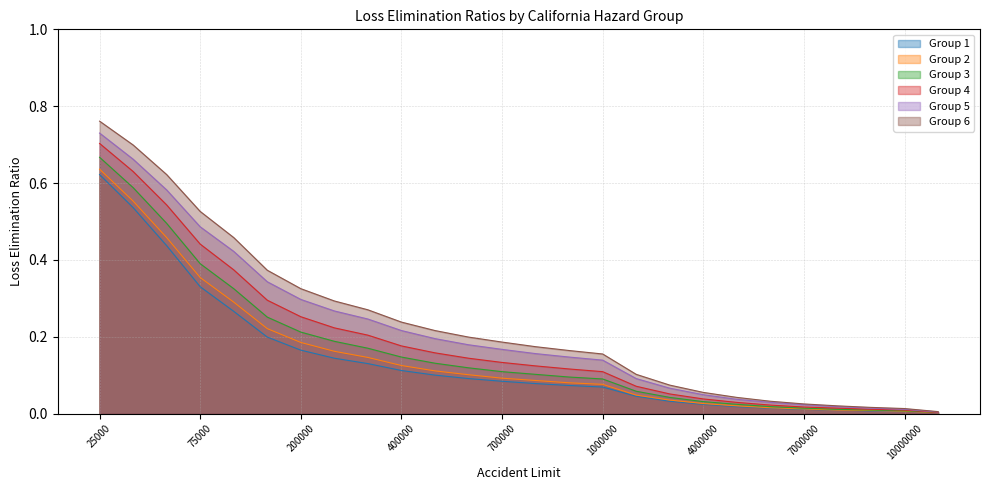

True or false: Group 5 and Group 3 intersect in this chart.

False